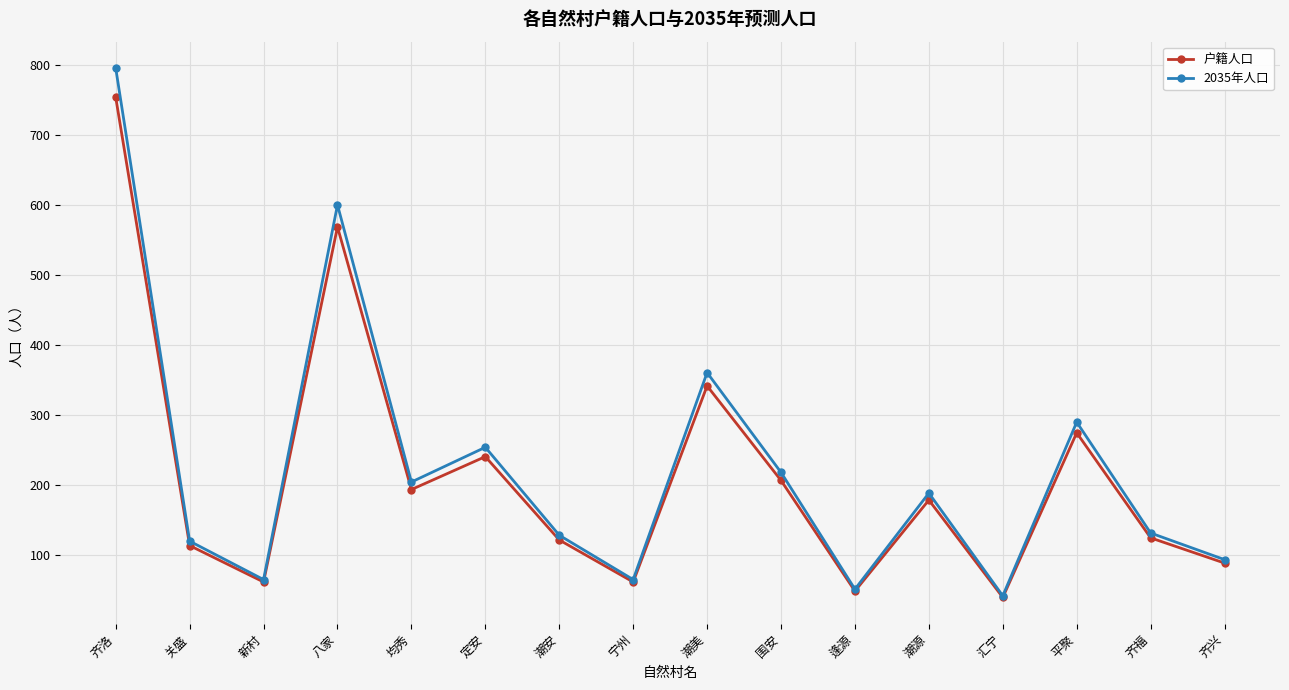

Count the number of categories in the chart.

16